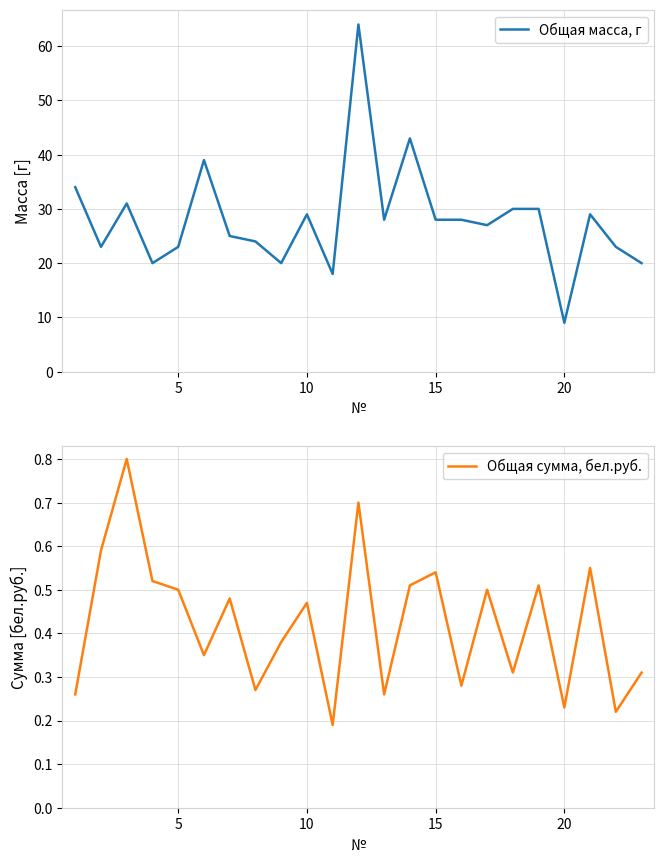

What is the maximum value for Общая масса, г?

64